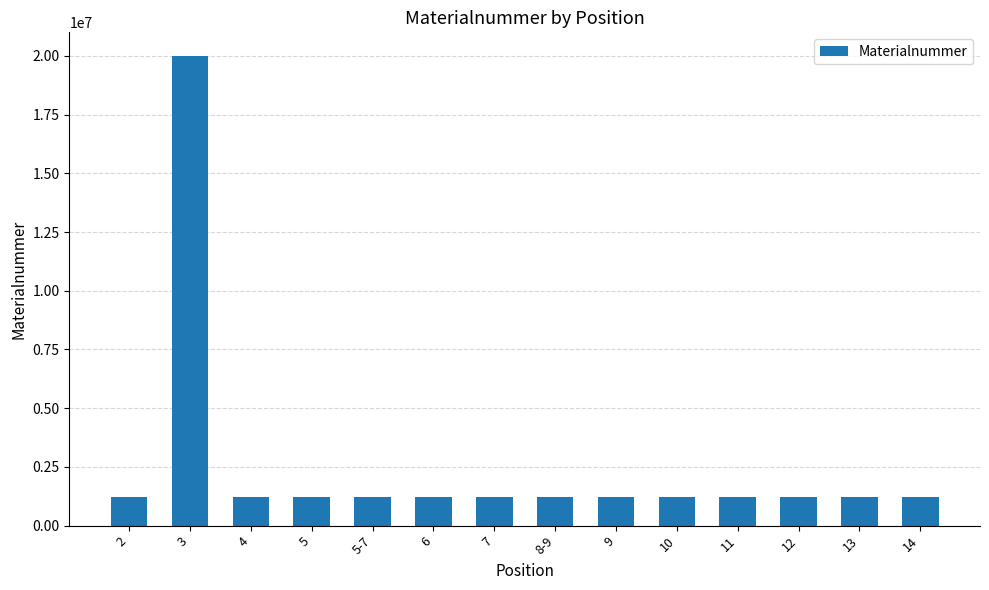

What is the difference between the maximum and minimum values?

18781949